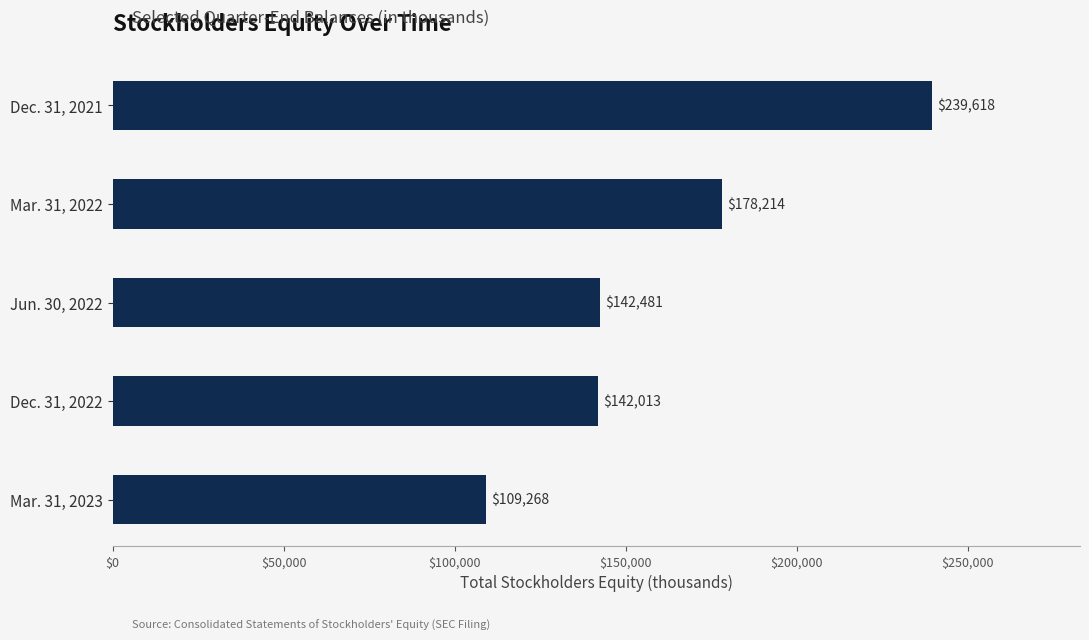

What value does the data have at Dec. 31, 2022?

142013